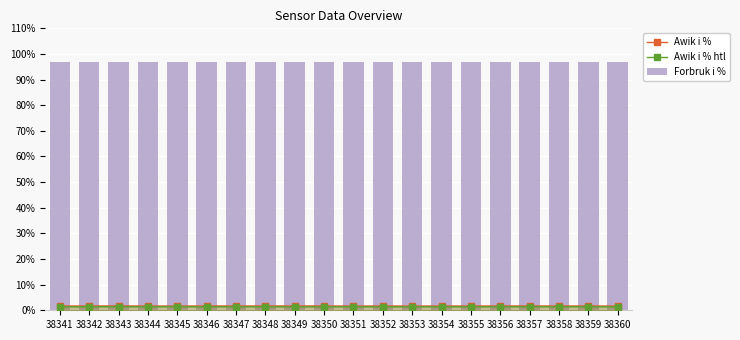

Read the Forbruk i % value at 38351.

97.0